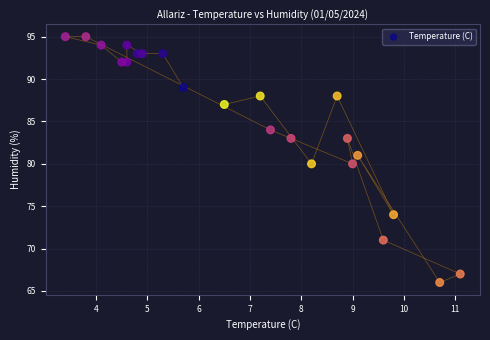

What is the range of Y values (max minus min)?

29